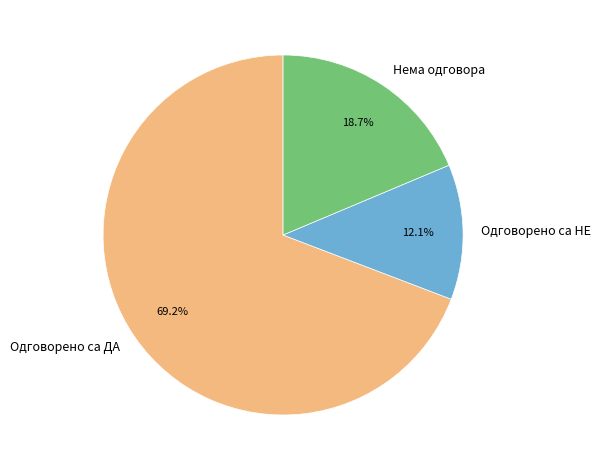

Is the sum of Нема одговора and Одговорено са ДА greater than half?

Yes